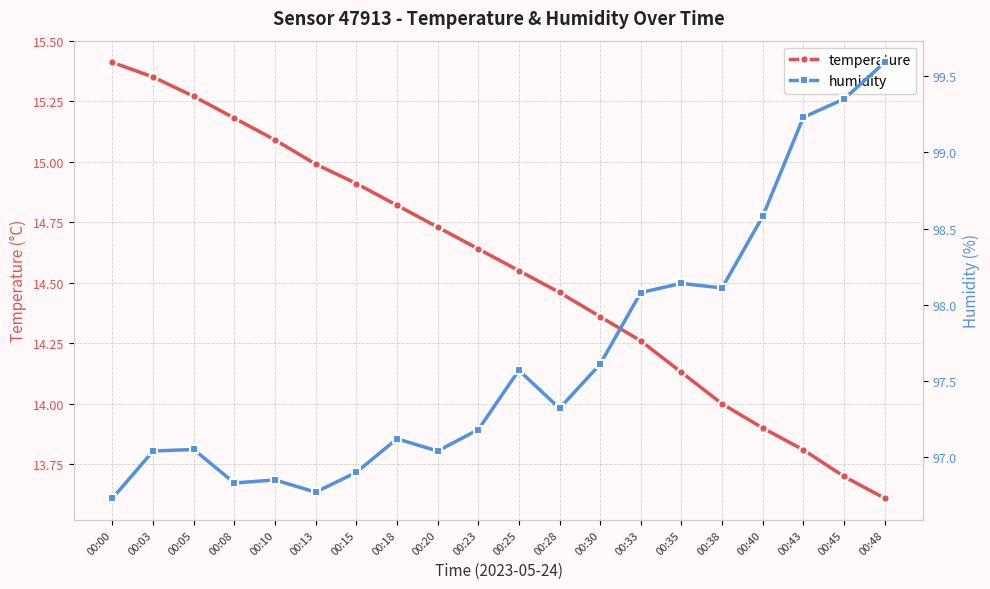

Which has a higher value, 00:03 or 00:30?

00:03